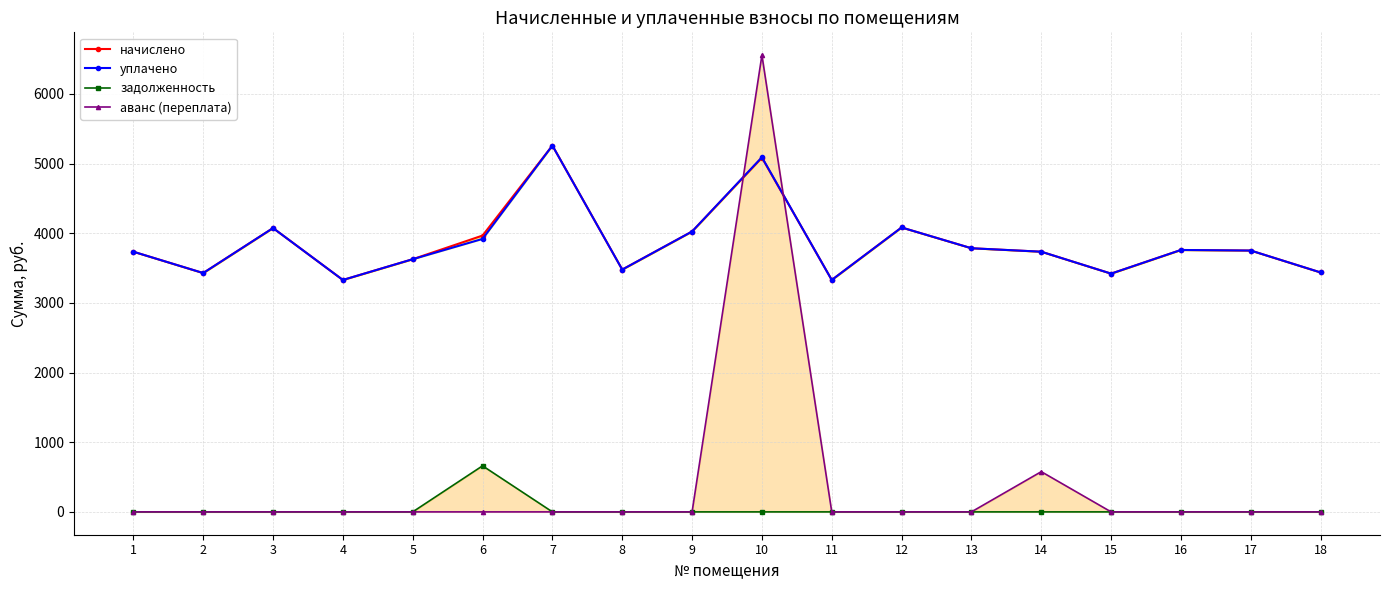

At which category does начислено reach its first local peak?

3